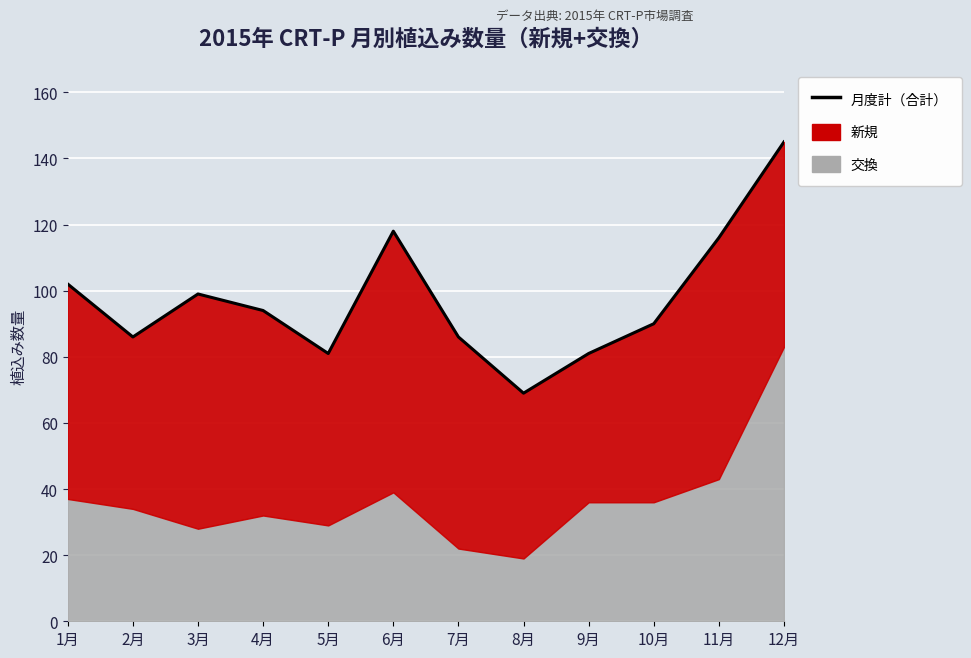

Rank the categories by value from lowest to highest.

8月, 5月, 9月, 2月, 7月, 10月, 4月, 3月, 1月, 11月, 6月, 12月